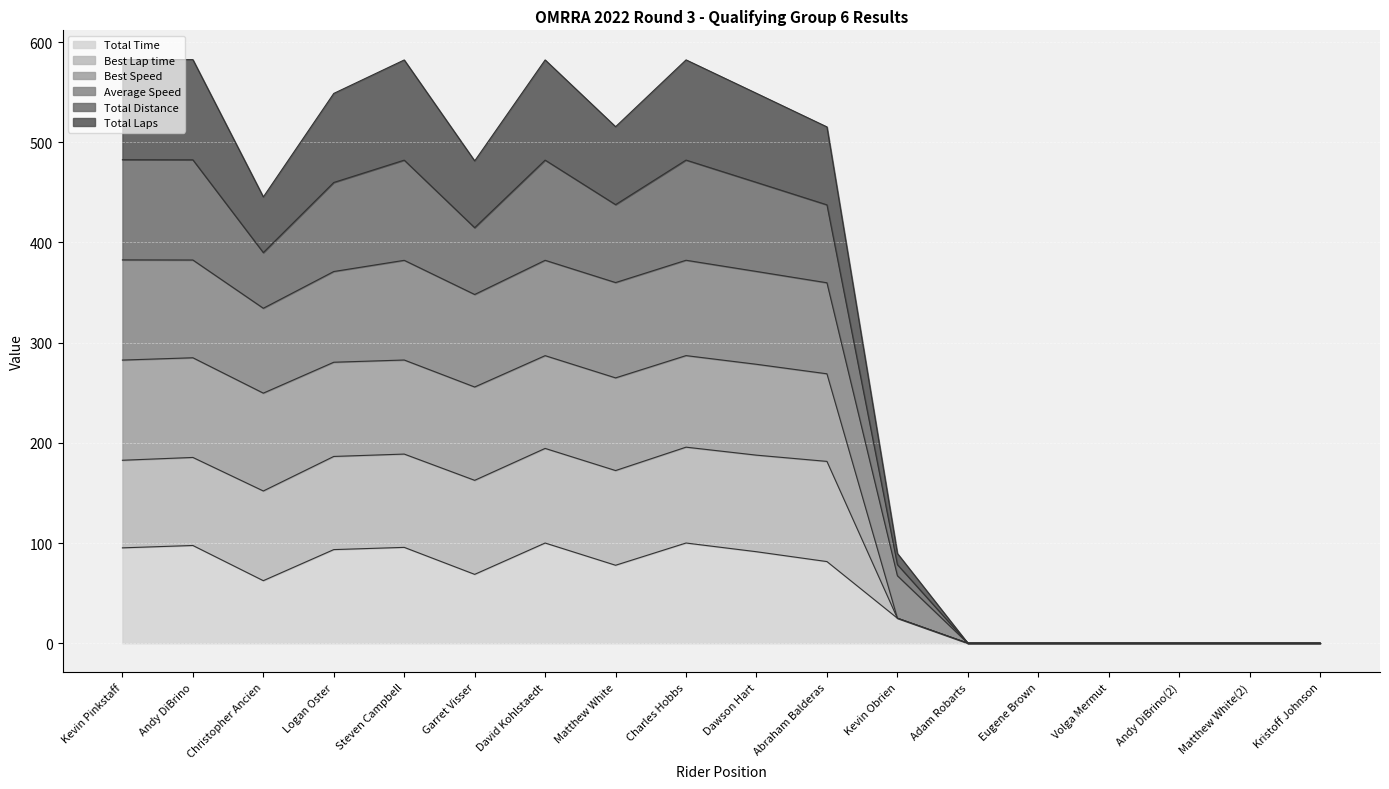

At which label does Total Laps first exceed 172?

Kevin Pinkstaff